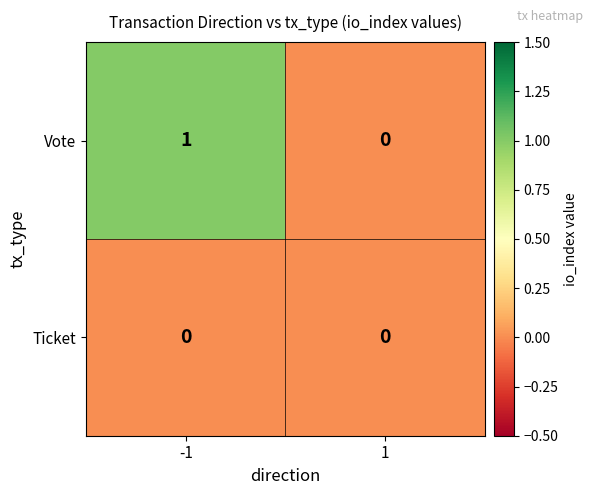

Reading left to right, what are all the values shown in this chart?

Vote: 1	0
Ticket: 0	0